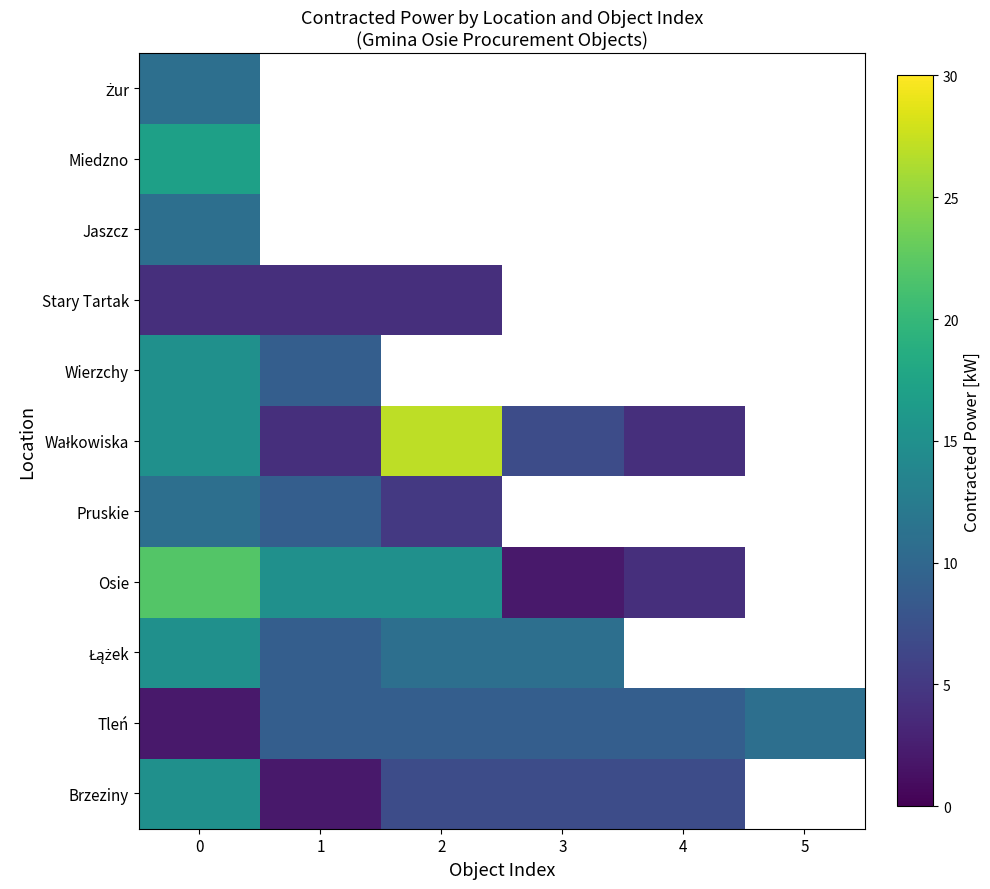

List the labels in order of Miedzno value, smallest first.

0, 1, 2, 3, 4, 5